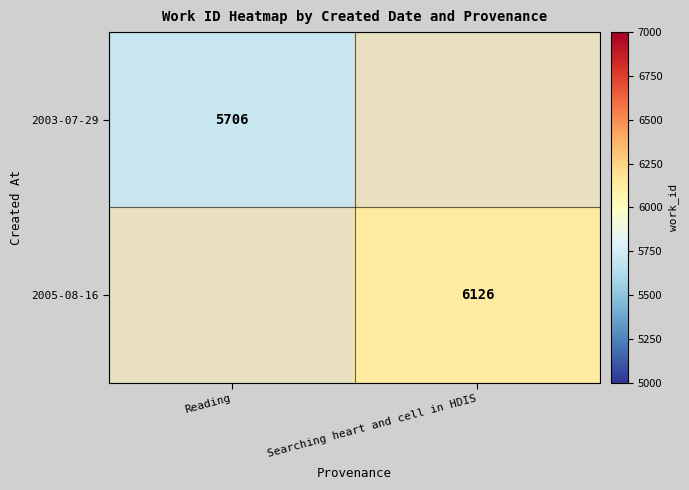

Is the value of 2005-08-16 at Searching heart and cell in HDIS greater than the value of 2003-07-29 at Reading?

Yes